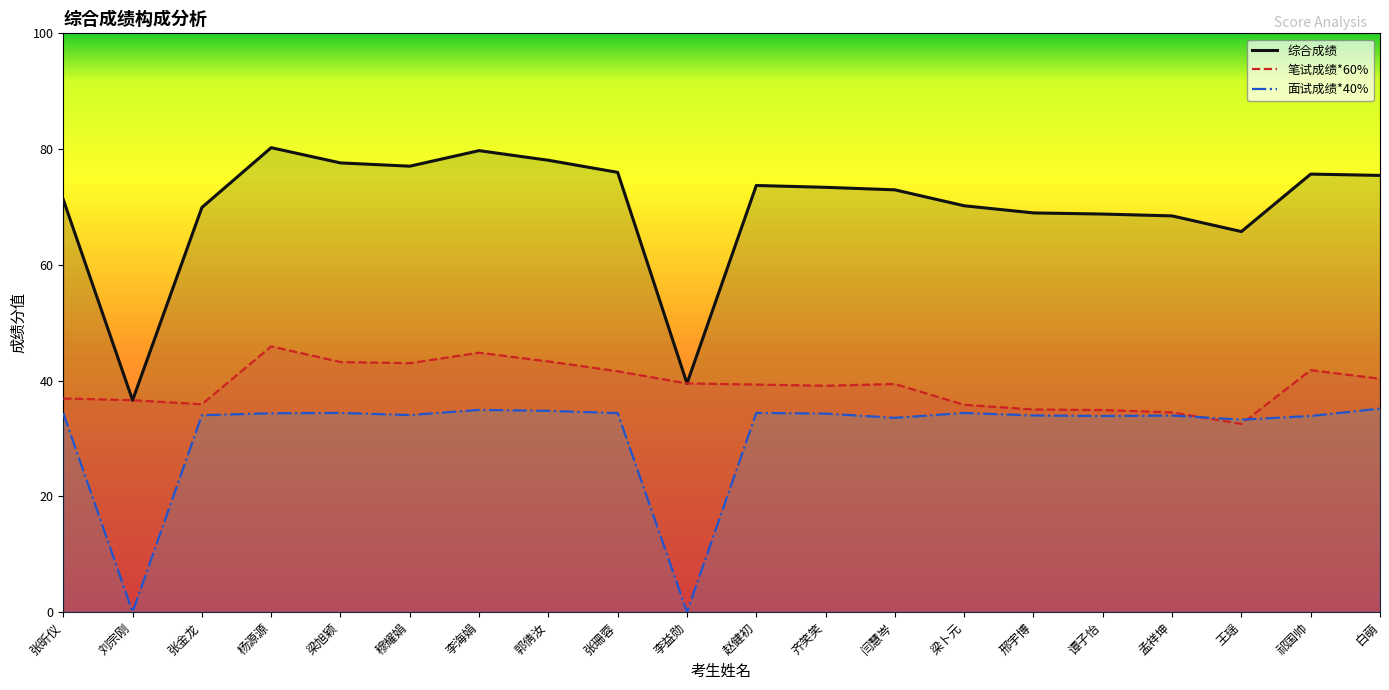

How many lines are shown in the chart?

3